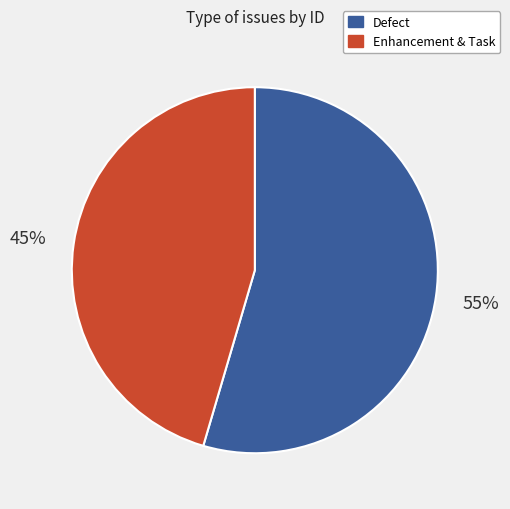

How many segments does this pie chart have?

2